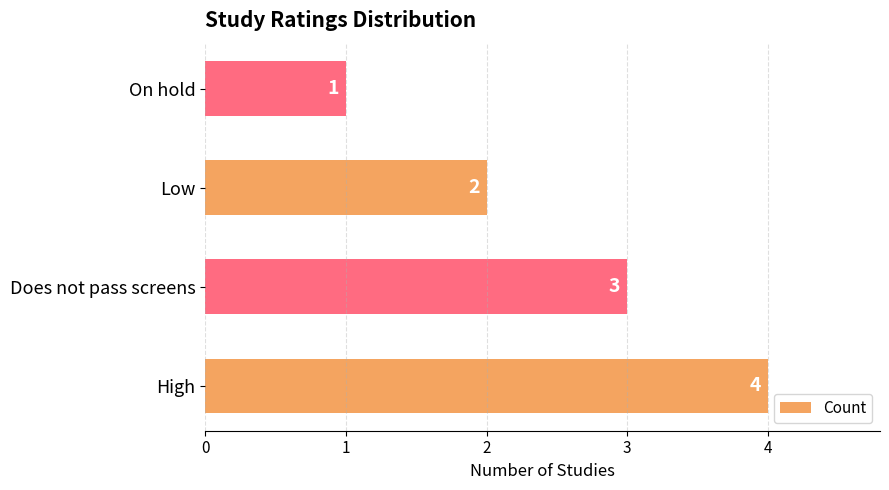

Reading bottom to top, list all the values displayed in this chart.

4	3	2	1